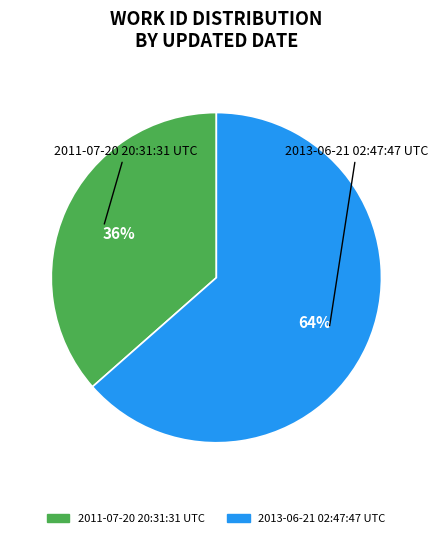

Is 2013-06-21 02:47:47 UTC the majority of the pie?

Yes